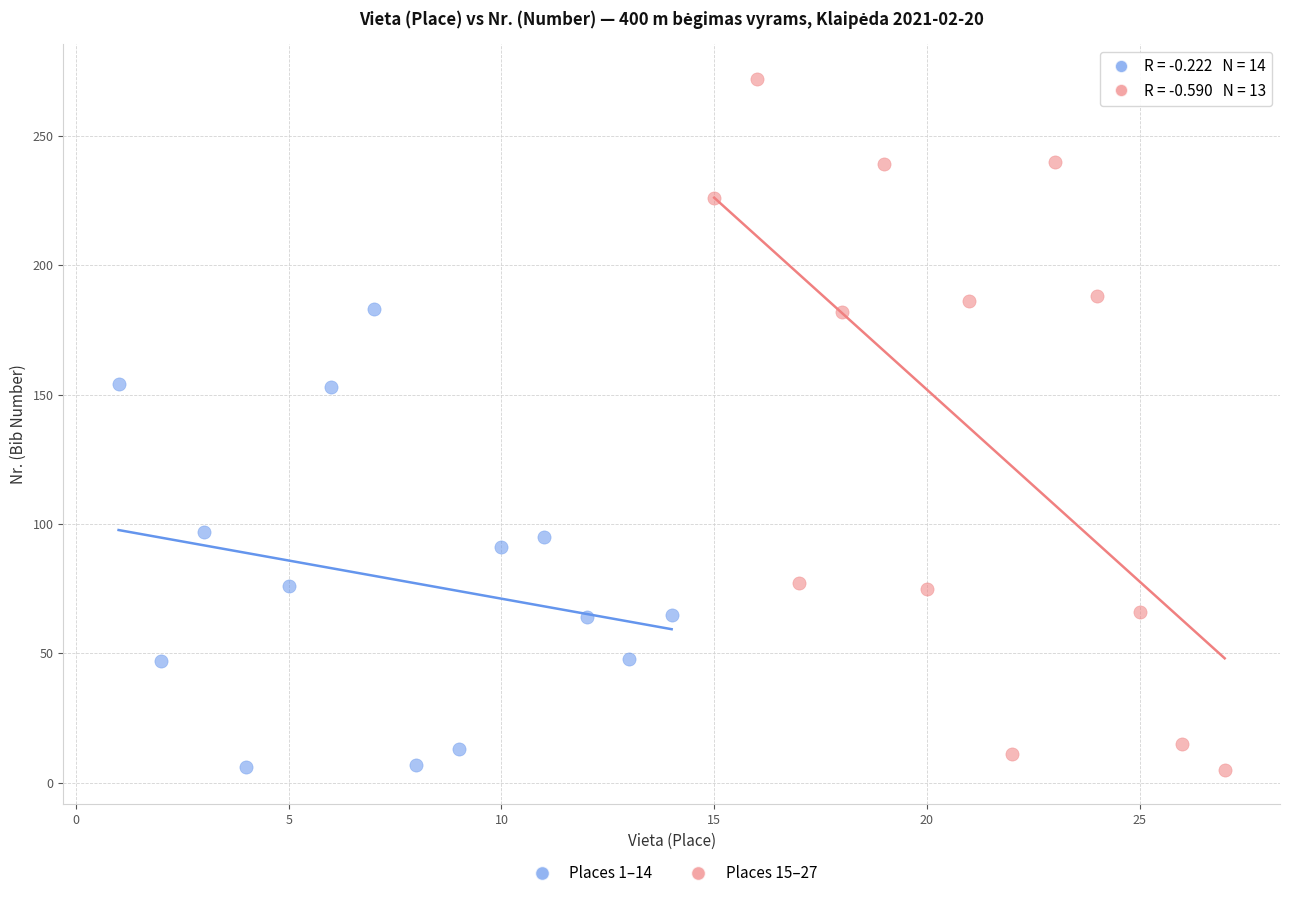

Which series contains the highest Y value?

Places 15–27